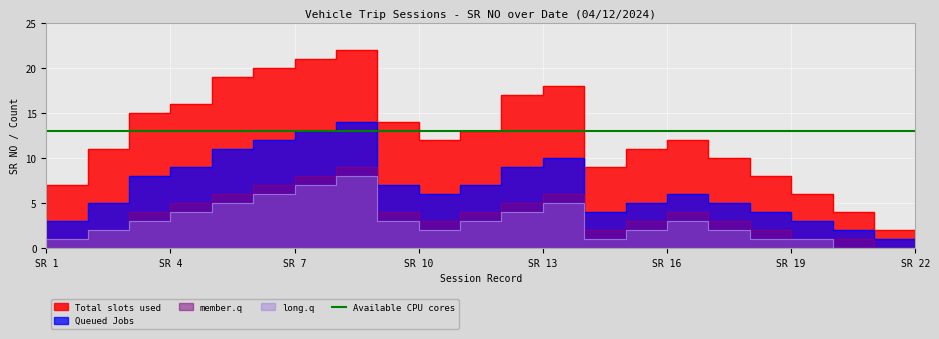

True or false: Total slots used and long.q cross at least once.

False